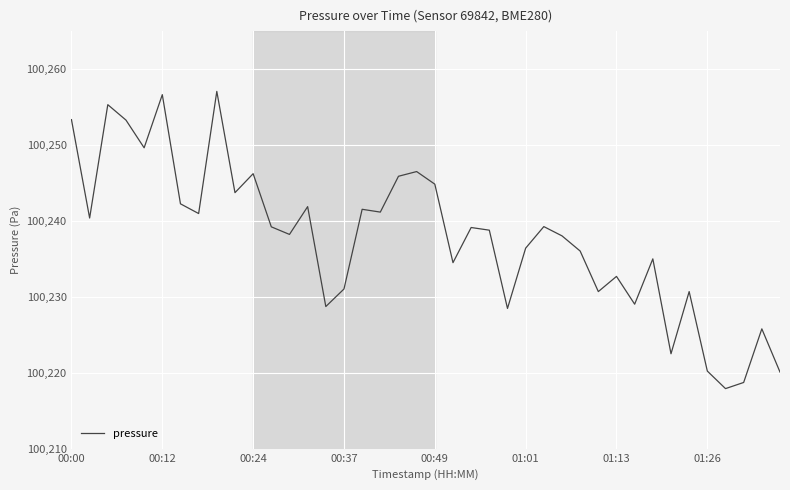

What is the maximum value shown in the chart?

100257.1